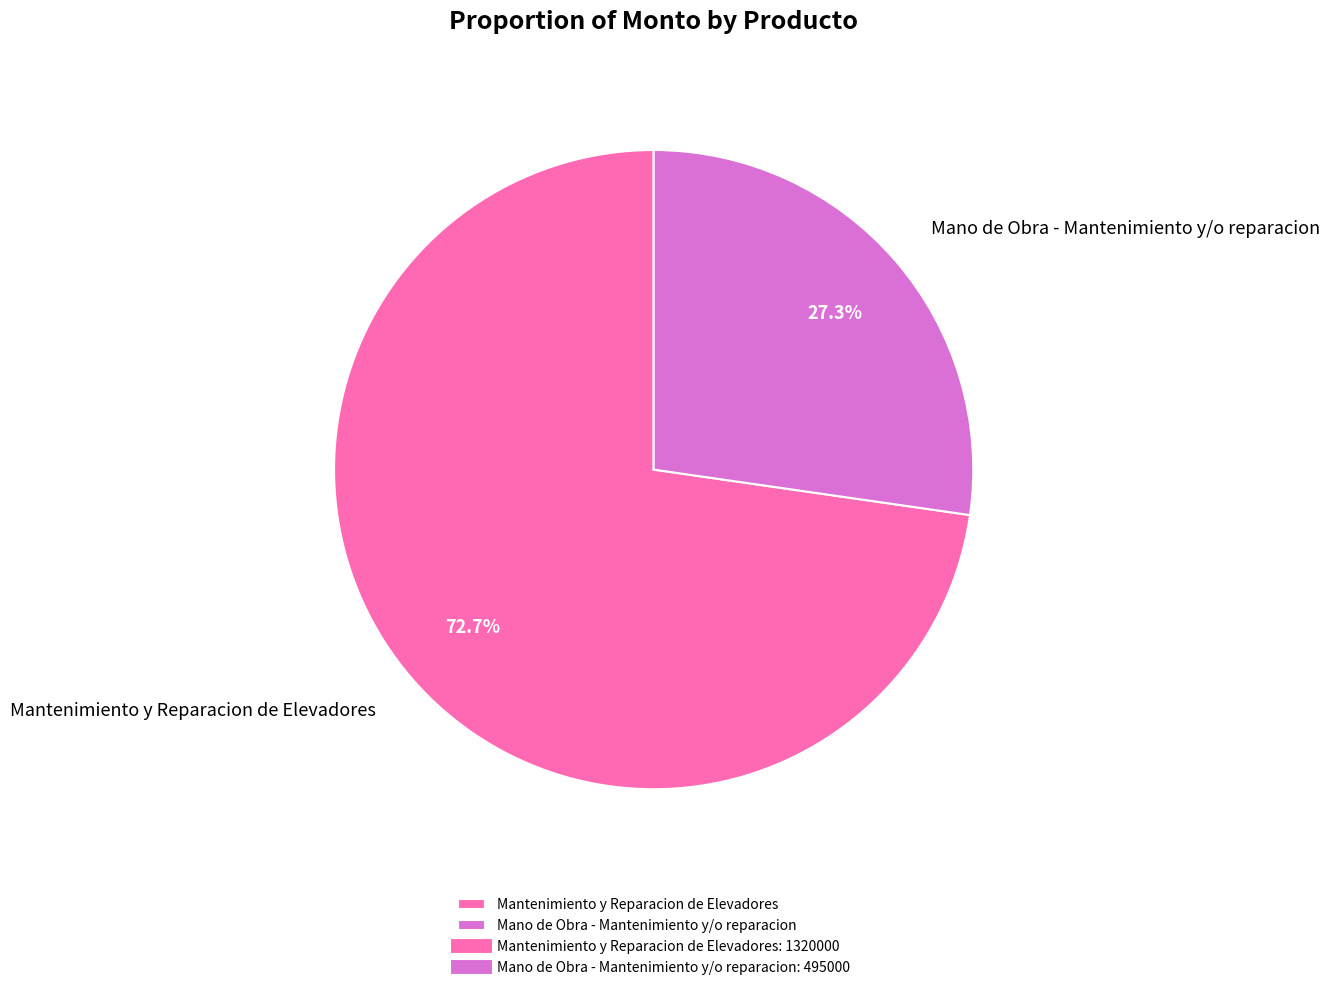

What percentage is the Mantenimiento y Reparacion de Elevadores slice, to the nearest percent?

73%